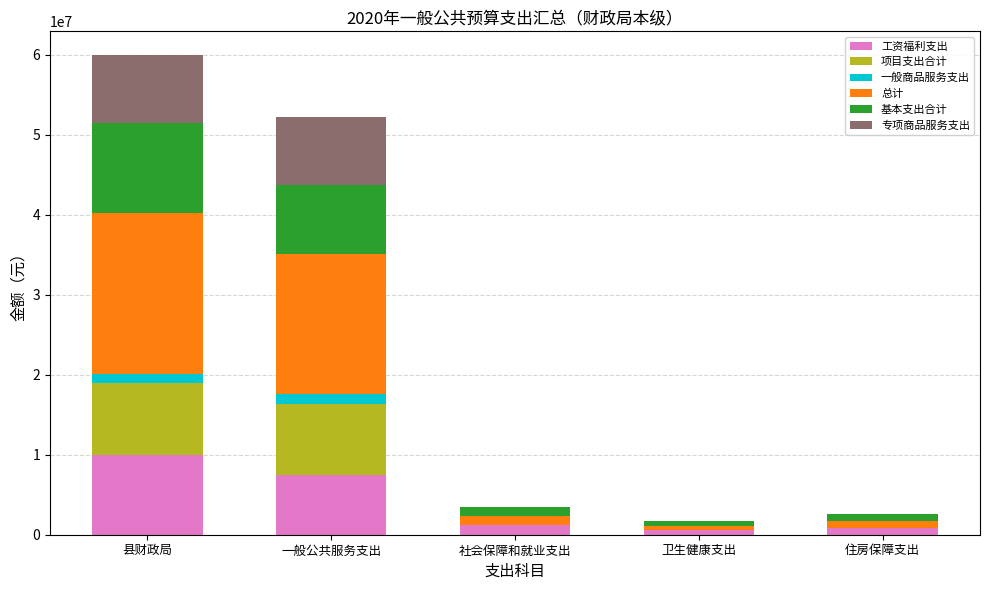

At which category is the sum across all series the highest?

县财政局